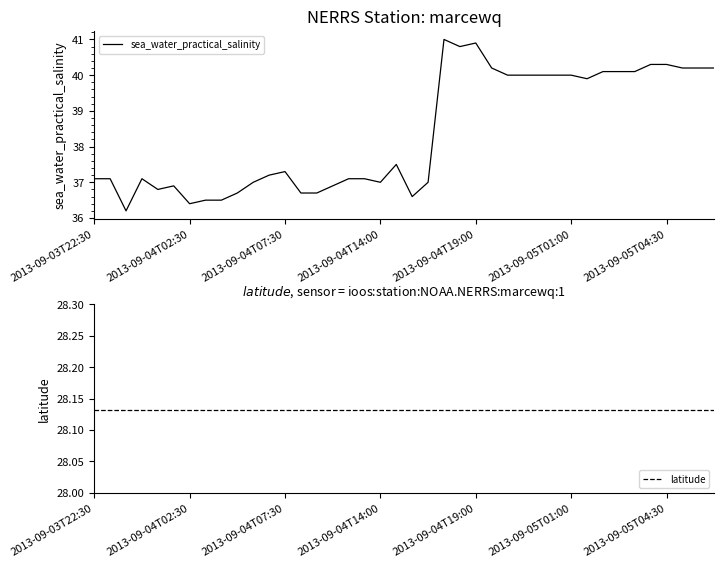

How many values in the sea_water_practical_salinity series are below 37?

11